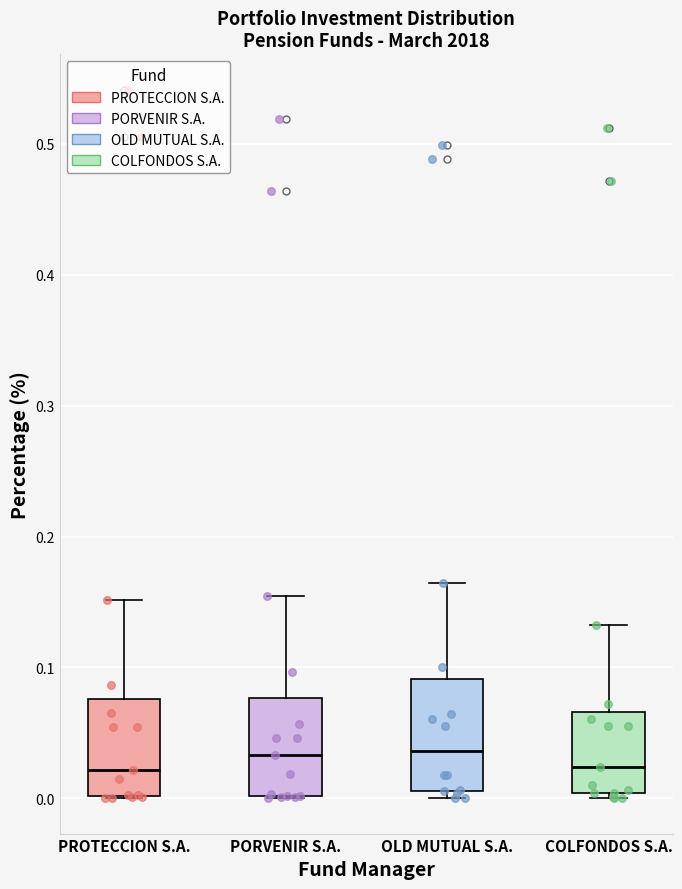

Reading left to right, read every box against the y-axis: the position of its median line, the range the box covers, and the ends of its whiskers. The values are not printed on the chart, so give them approximately, as read against the axis.

PROTECCION S.A.: median 0.02, box 0.00 to 0.08, whiskers 0.00 to 0.15
PORVENIR S.A.: median 0.03, box 0.00 to 0.08, whiskers 0.00 to 0.15
OLD MUTUAL S.A.: median 0.04, box 0.01 to 0.09, whiskers 0.00 to 0.16
COLFONDOS S.A.: median 0.02, box 0.00 to 0.07, whiskers 0.00 (just below the box's lower edge) to 0.13